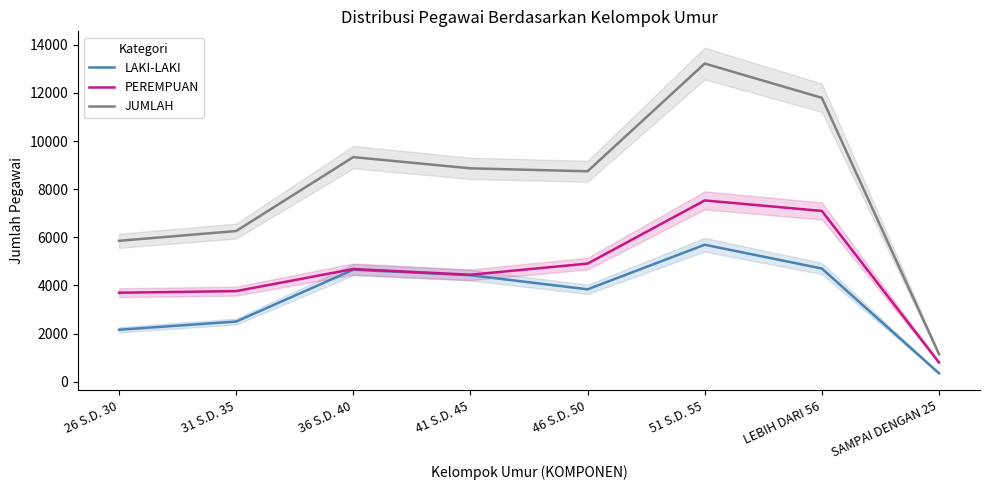

List the series in order of their peak value, highest first.

JUMLAH, PEREMPUAN, LAKI-LAKI